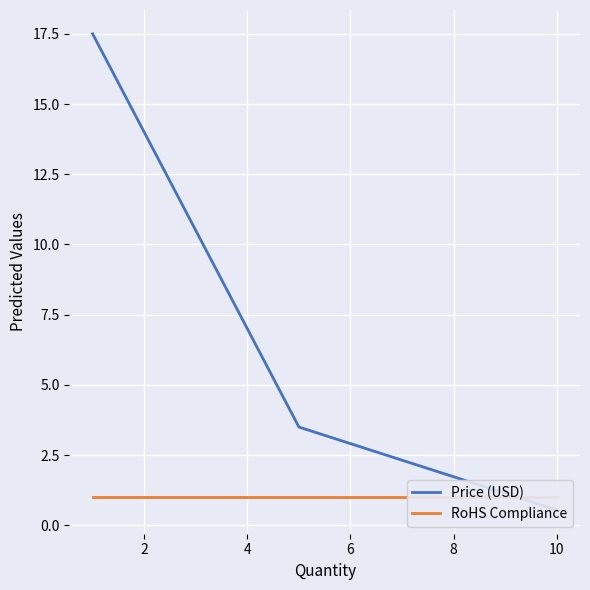

Which series has the widest spread of values?

Price (USD)